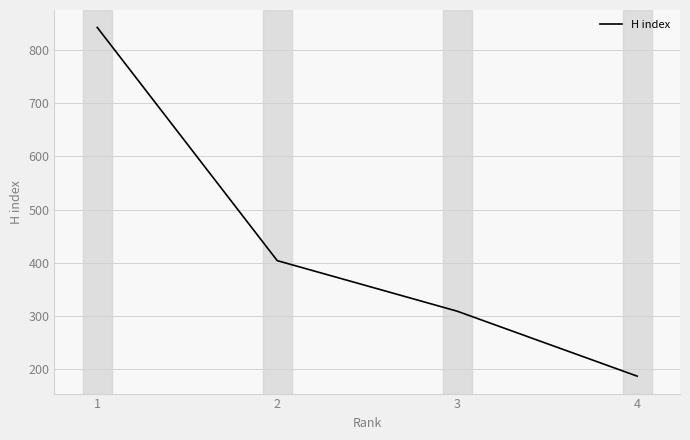

What is the change in value from 1 to 3?

-533